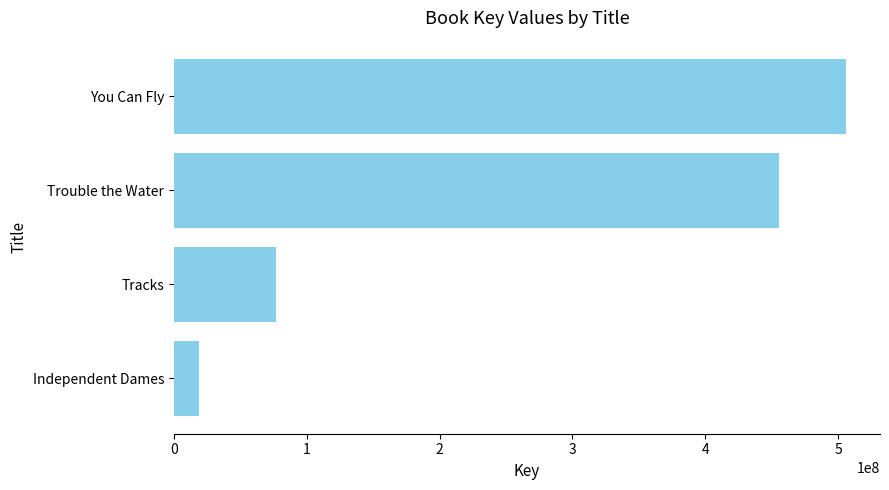

How many series are shown in this chart?

1